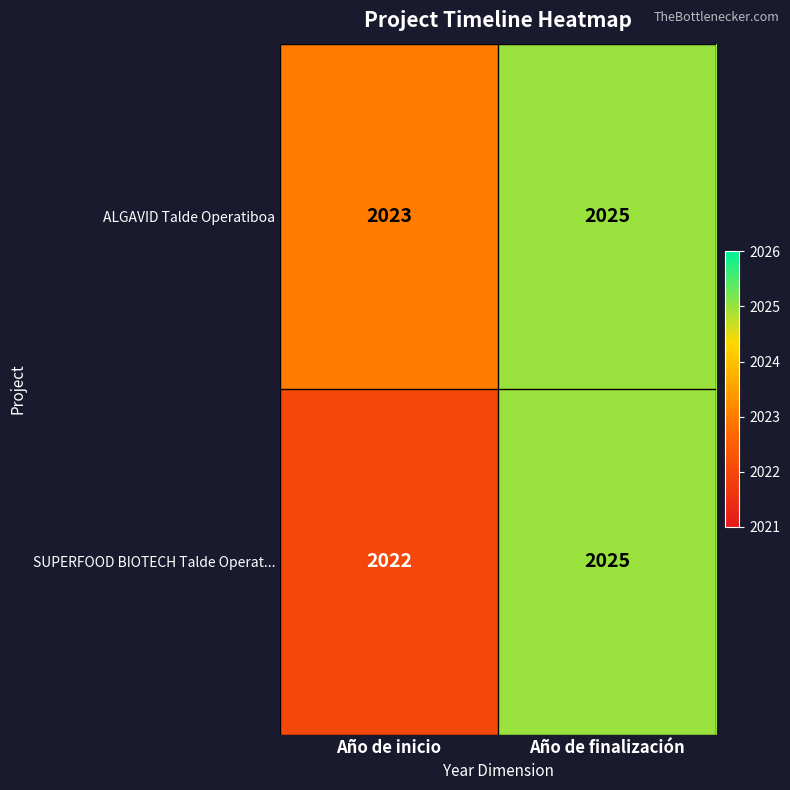

Which series has the largest total across all categories?

ALGAVID Talde Operatiboa